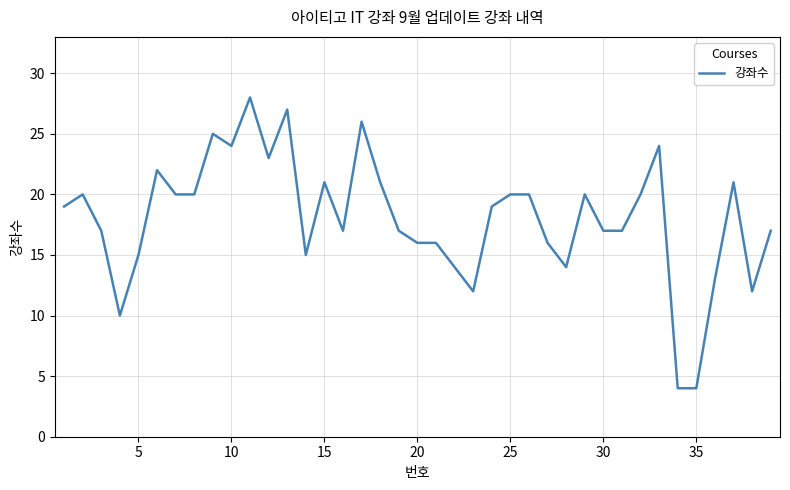

What is the difference between the second highest and second lowest values?

23